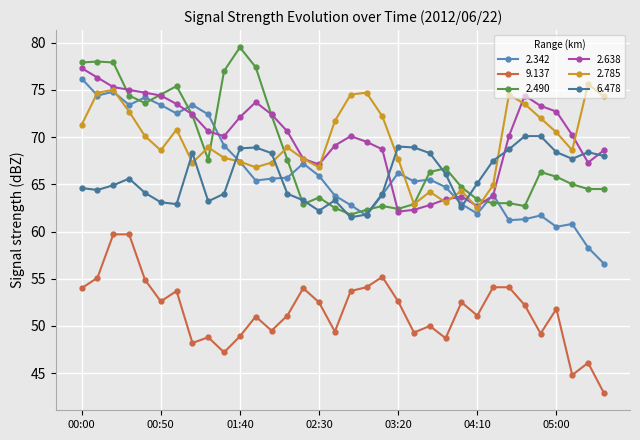

True or false: 9.137 has more than 0 points higher than both neighbors.

True